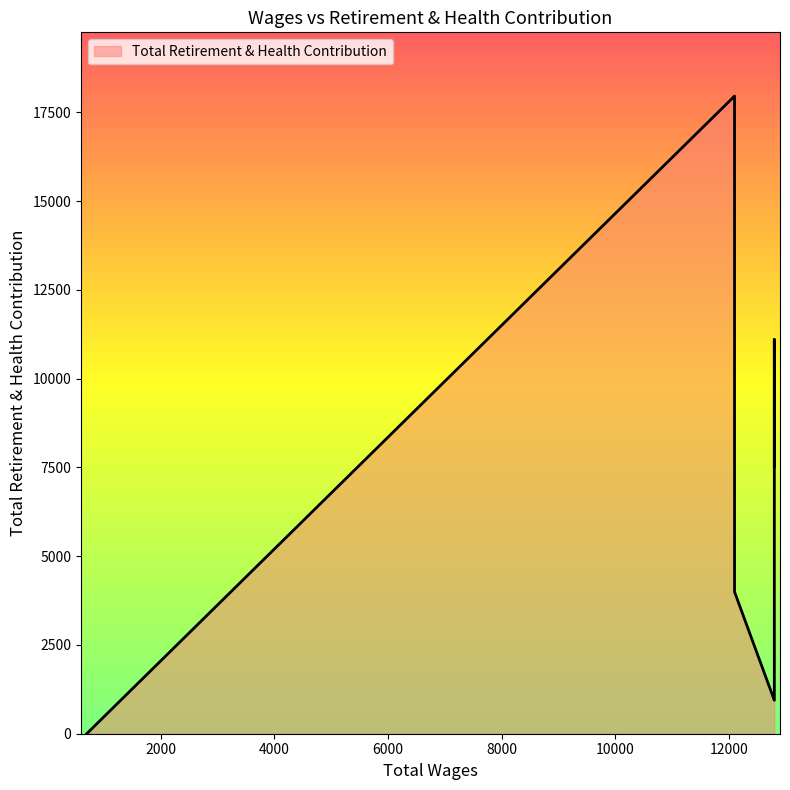

Does the chart have visible grid lines?

No